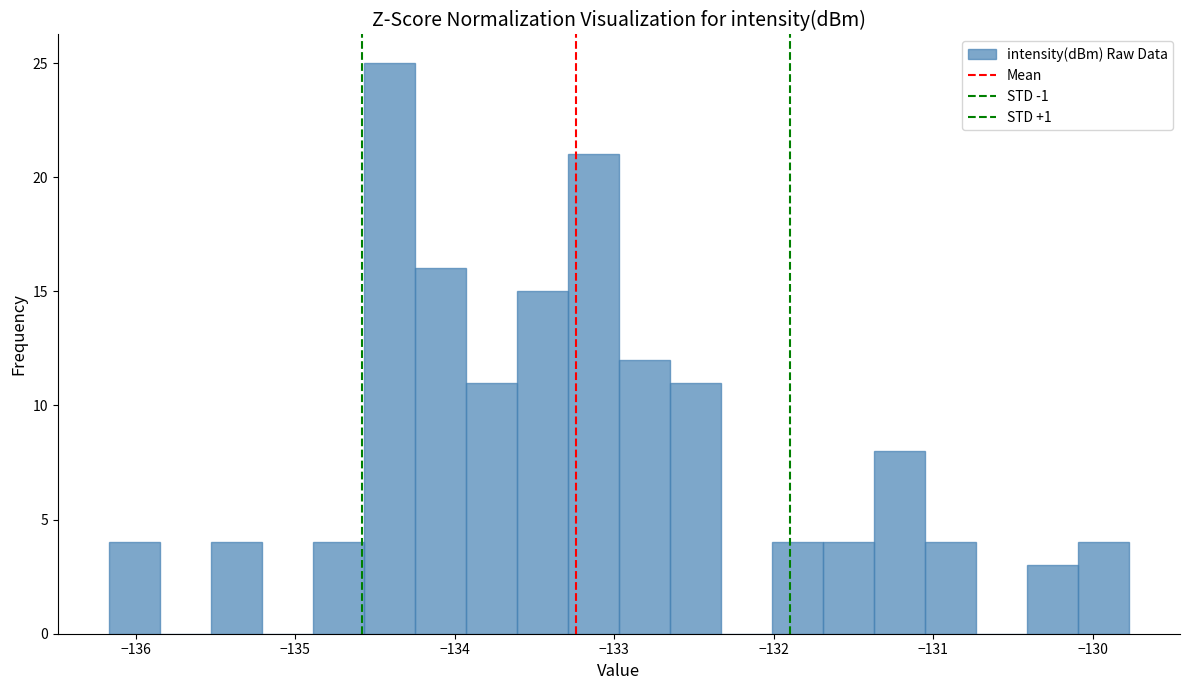

Read against the x-axis, roughly where is the centre of the tallest bar?

-134.4